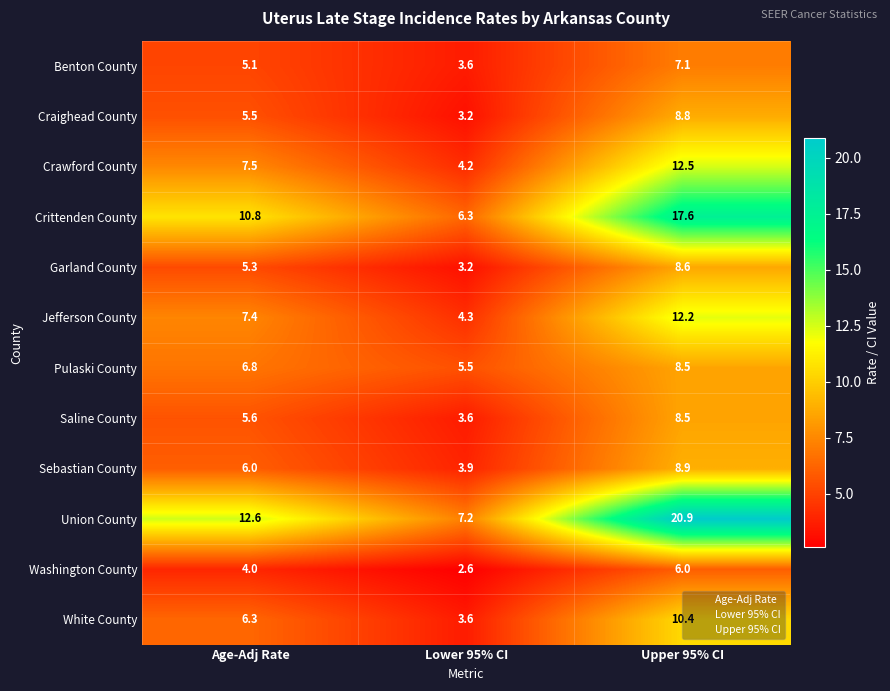

True or false: Crawford County has a value of 12.1 at Age-Adj Rate.

False